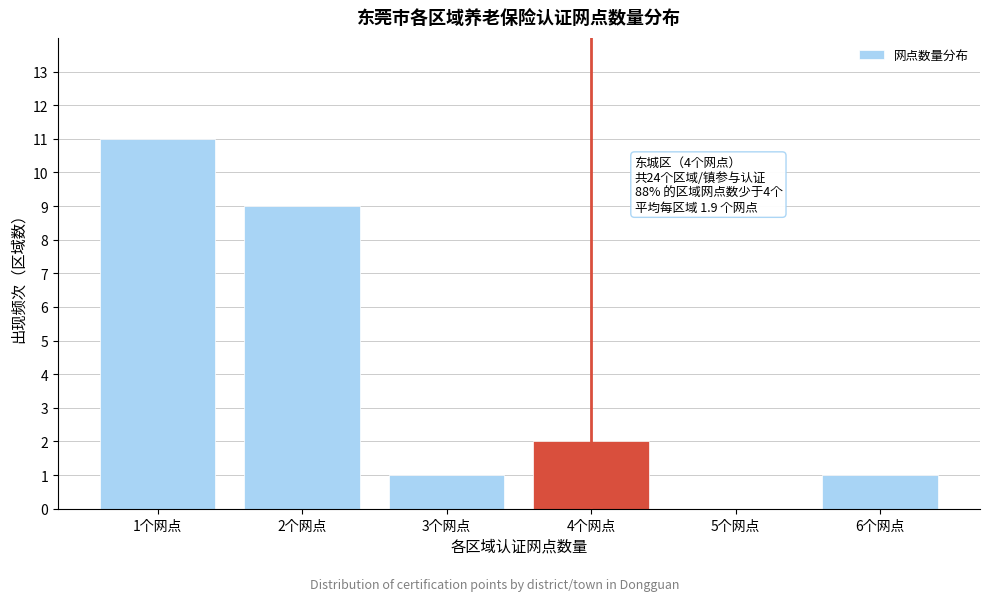

Reading left to right, transcribe all the data shown in this chart.

1个网点=11	2个网点=9	3个网点=1	4个网点=2	5个网点=0	6个网点=1